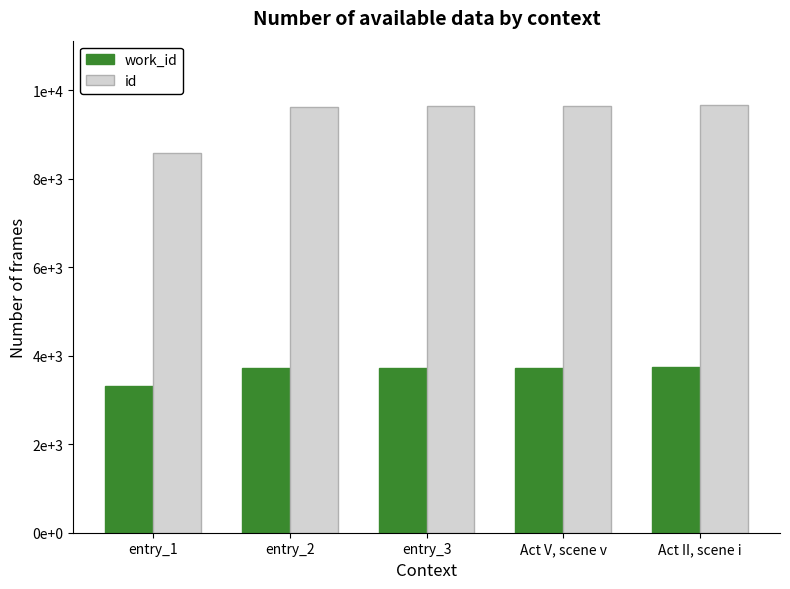

What are all the series names shown in the legend?

work_id, id